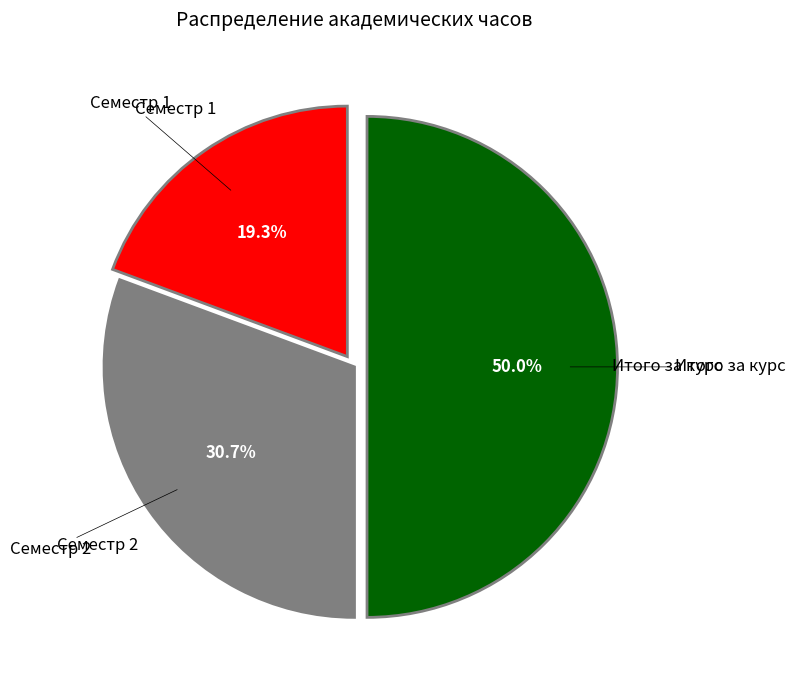

What is the total percentage of Семестр 2 and Семестр 1?

50.0%